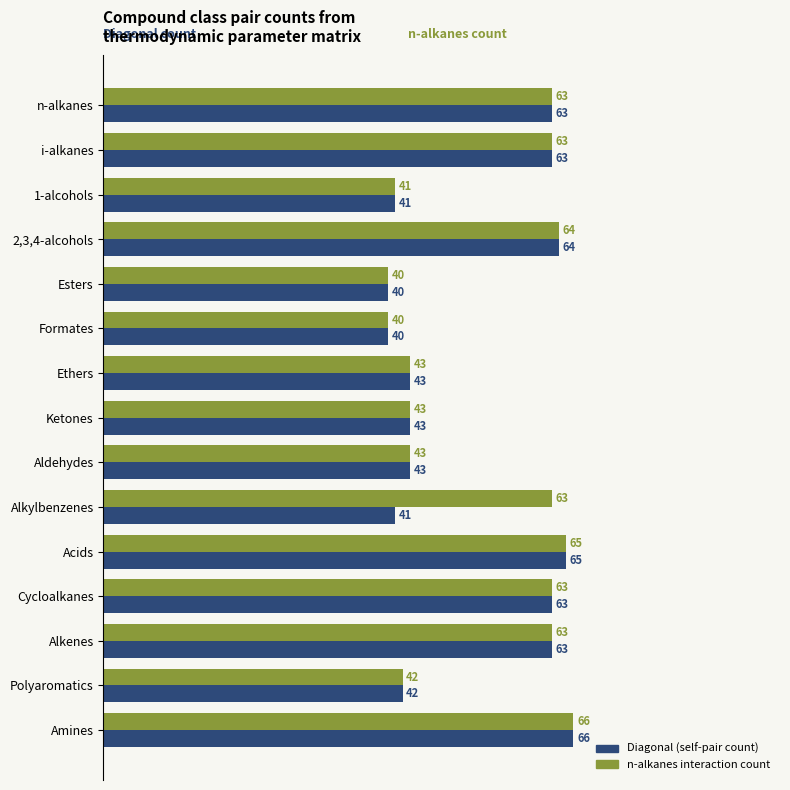

Count the number of data series in this chart.

2